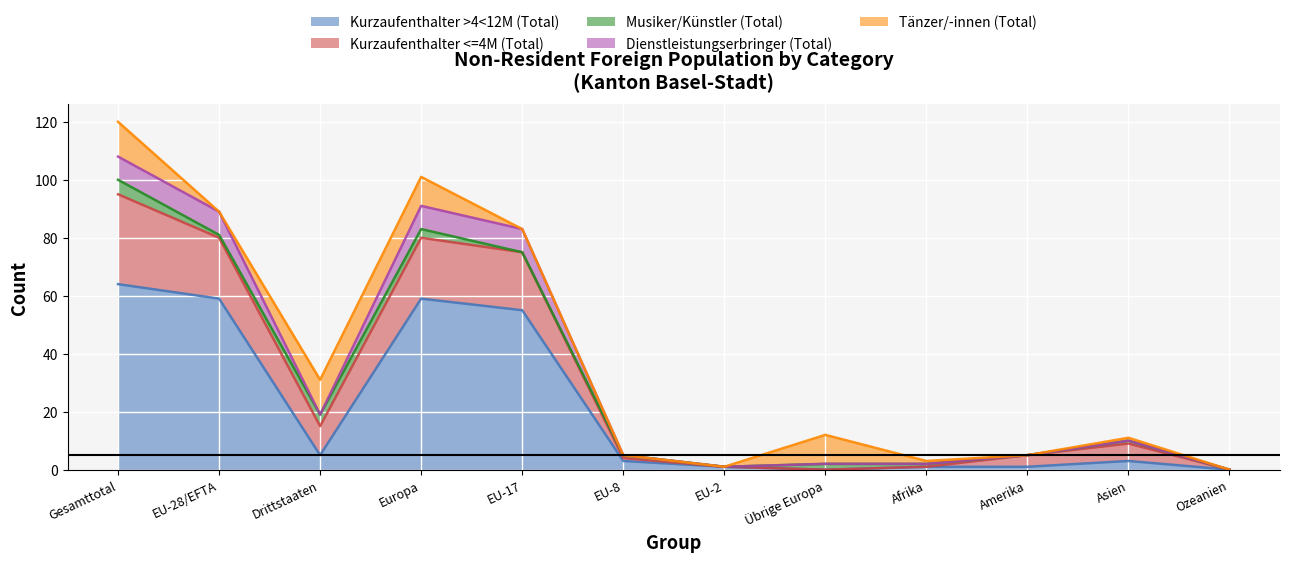

The value of Kurzaufenthalter >4<12M (Total) at Asien is 1. True or false?

False